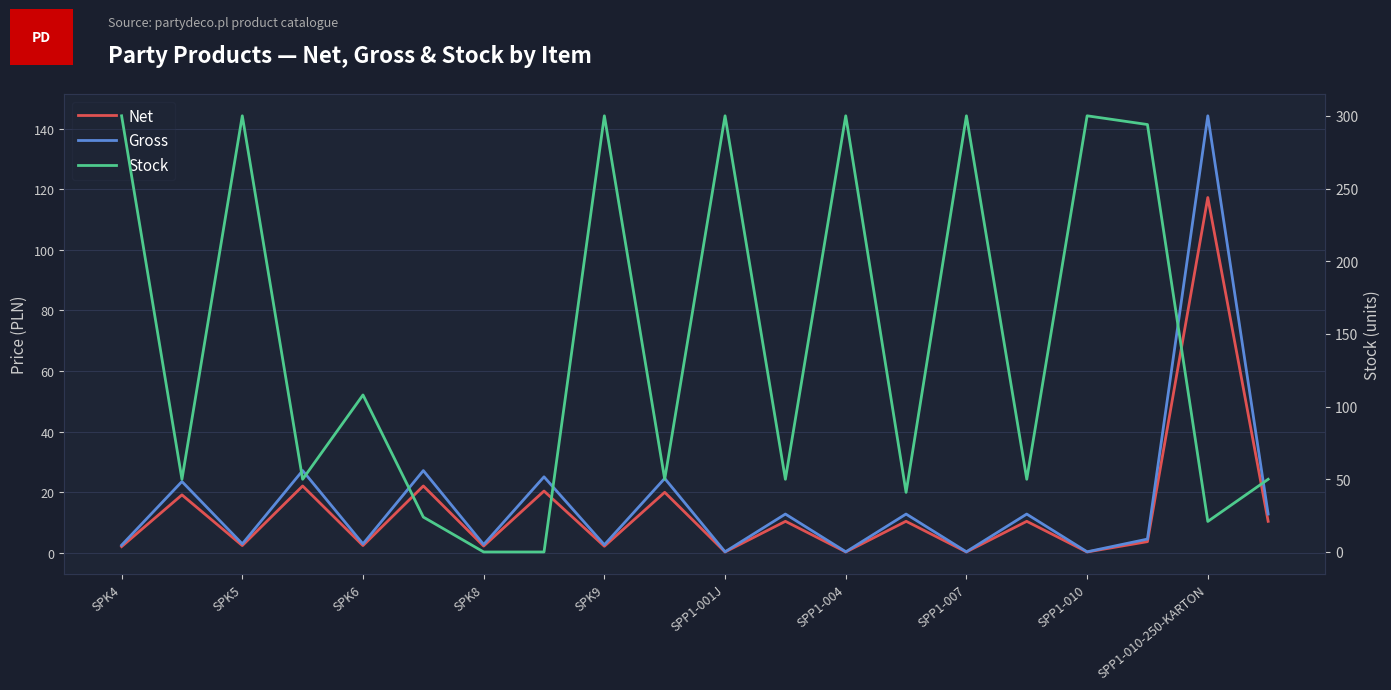

True or false: Net has more than 0 interior local peaks.

True